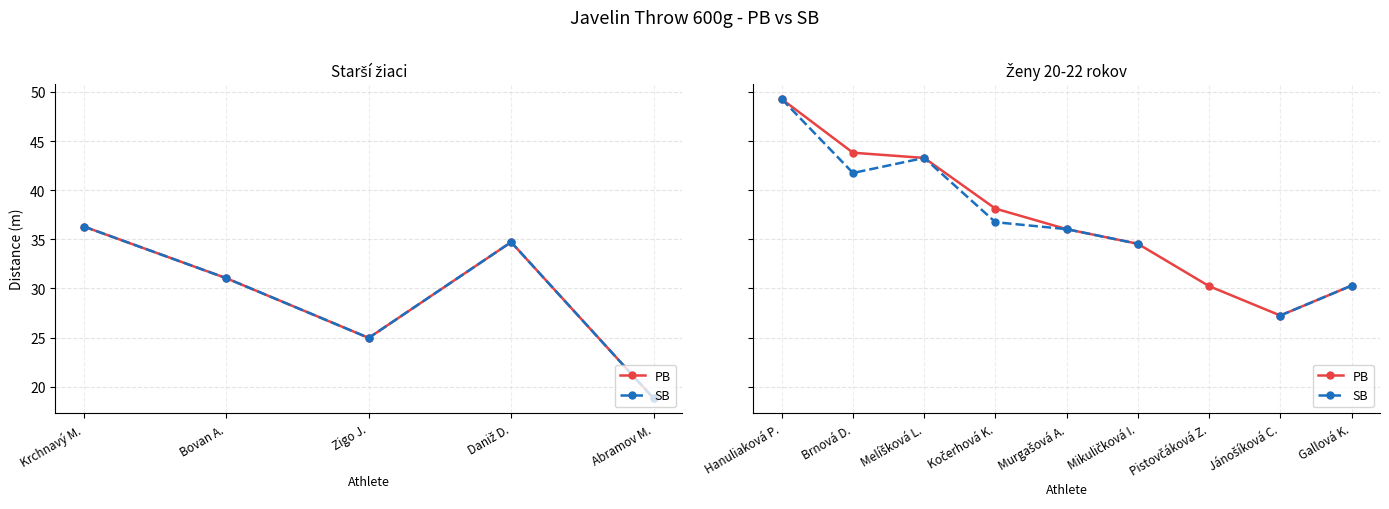

Which series has the largest range (max minus min)?

PB